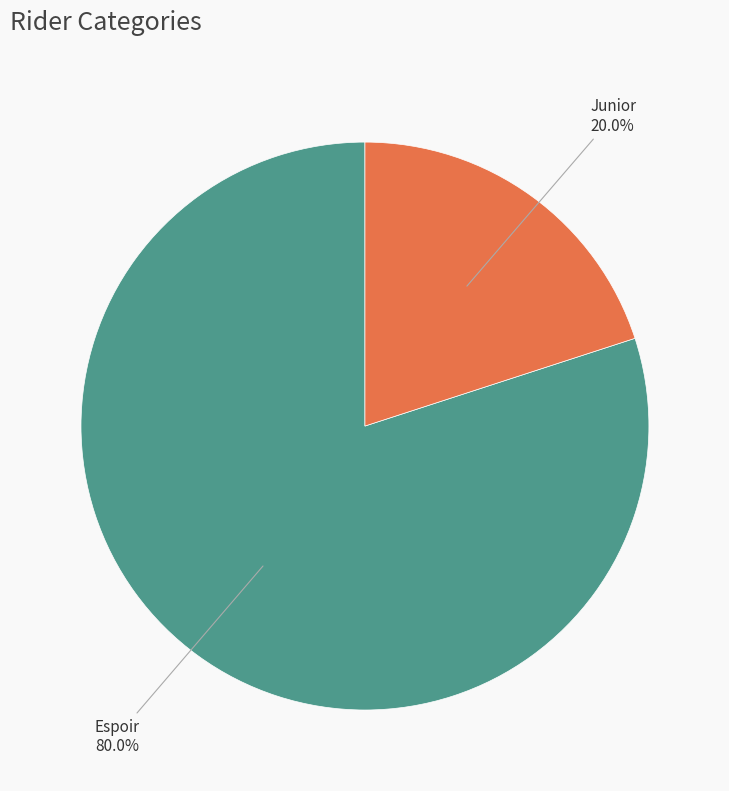

Is there a majority slice in this chart?

Yes